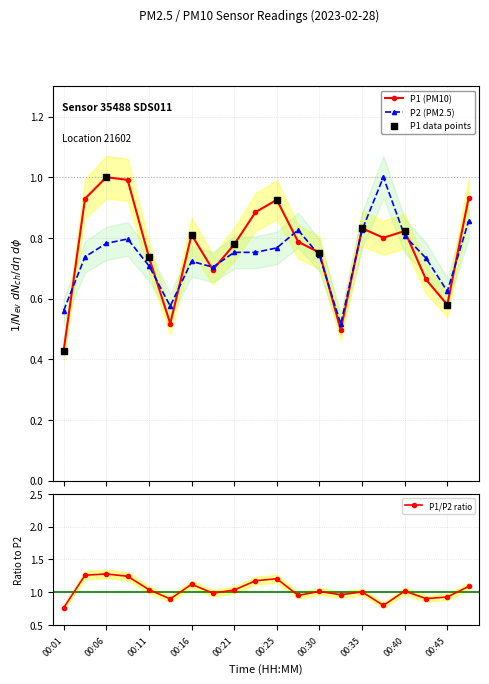

Which series has the largest total across all categories?

P1